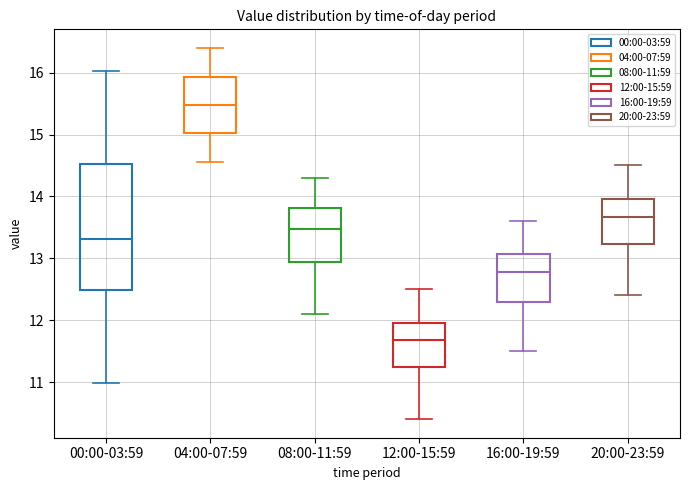

Reading left to right, transcribe this box plot: for each box, give where its median line is, the range the box spans, and where its two whiskers end, as read against the y-axis. The values are not printed on the chart, so give them approximately, as read against the axis.

00:00-03:59: median 13.3, box 12.5 to 14.5, whiskers 11.0 to 16.0
04:00-07:59: median 15.5, box 15.0 to 15.9, whiskers 14.6 to 16.4
08:00-11:59: median 13.5, box 12.9 to 13.8, whiskers 12.1 to 14.3
12:00-15:59: median 11.7, box 11.2 to 12.0, whiskers 10.4 to 12.5
16:00-19:59: median 12.8, box 12.3 to 13.1, whiskers 11.5 to 13.6
20:00-23:59: median 13.7, box 13.2 to 14.0, whiskers 12.4 to 14.5